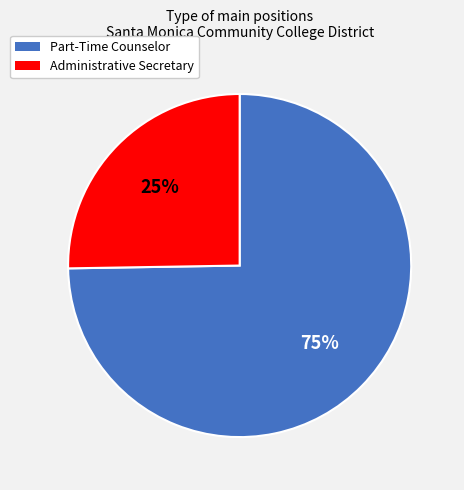

Is there a majority slice in this chart?

Yes